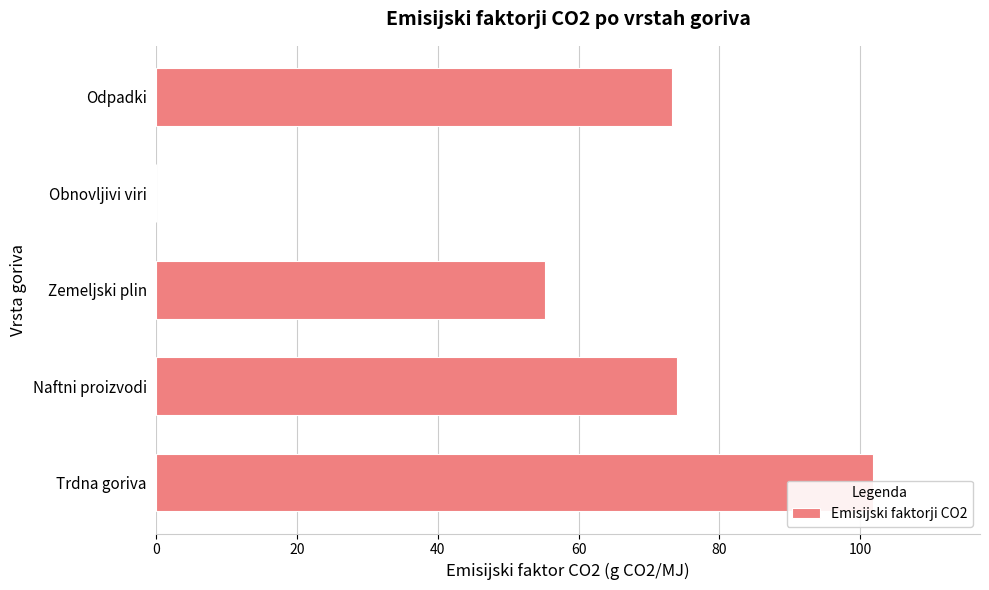

Reading left to right, list all the values displayed in this chart.

101.8	74.0	55.3	0.0	73.3